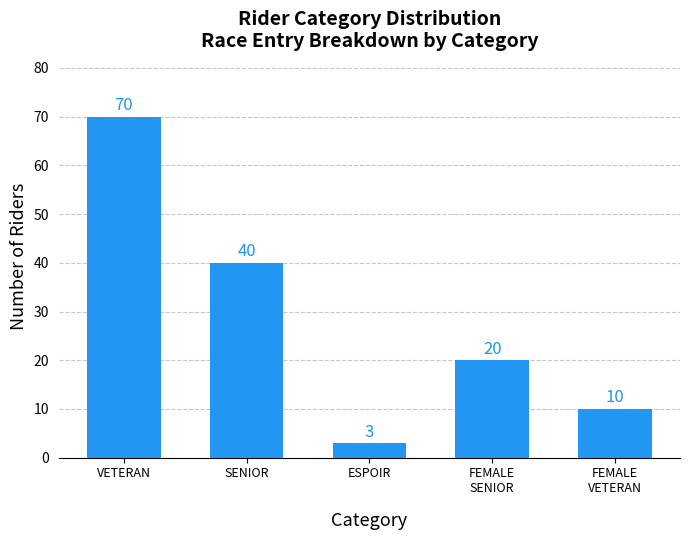

Which label corresponds to the largest value in the chart?

VETERAN